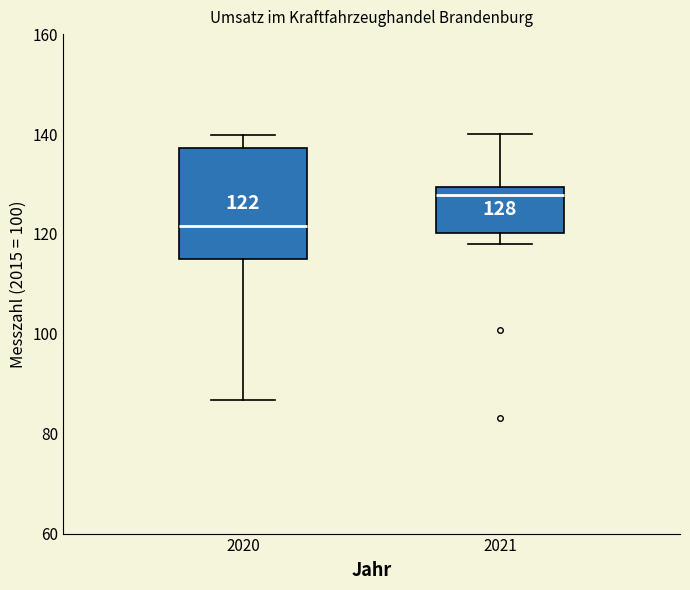

Which box has the lowest median line?

2020